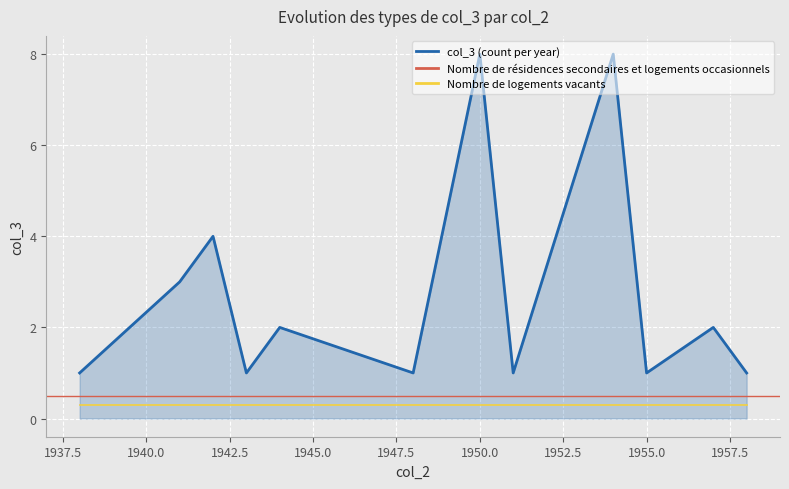

How many interior local peaks (higher than both neighbors) does the data have?

5